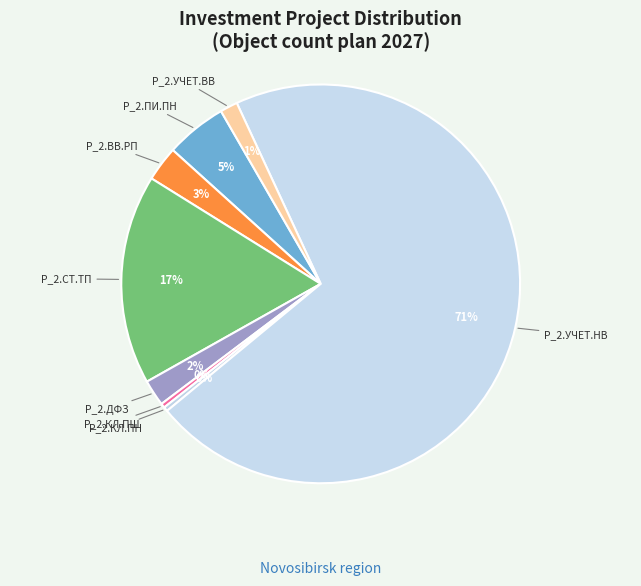

Which category accounts for the majority?

P_2.УЧЕТ.НВ